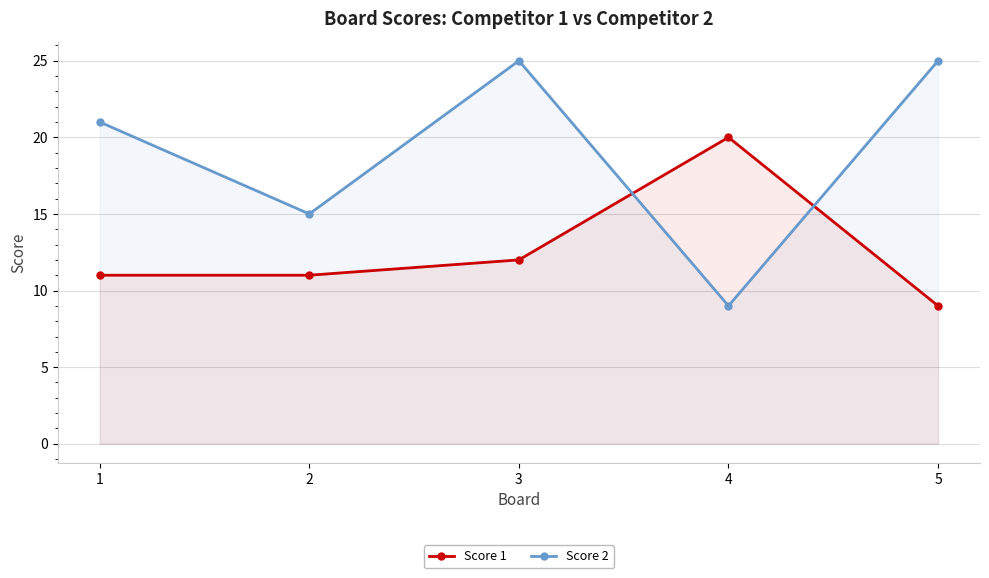

Where does the Score 1 series first go above 11?

3